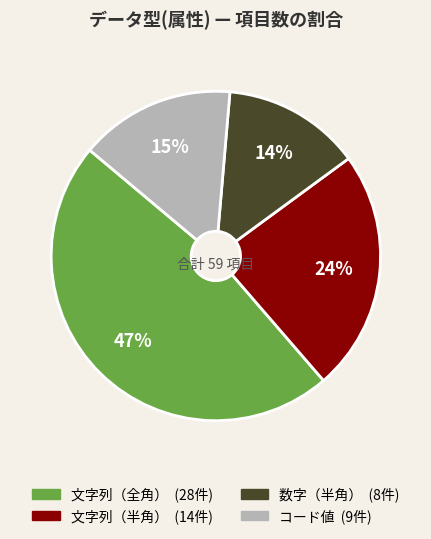

How many segments does this pie chart have?

4